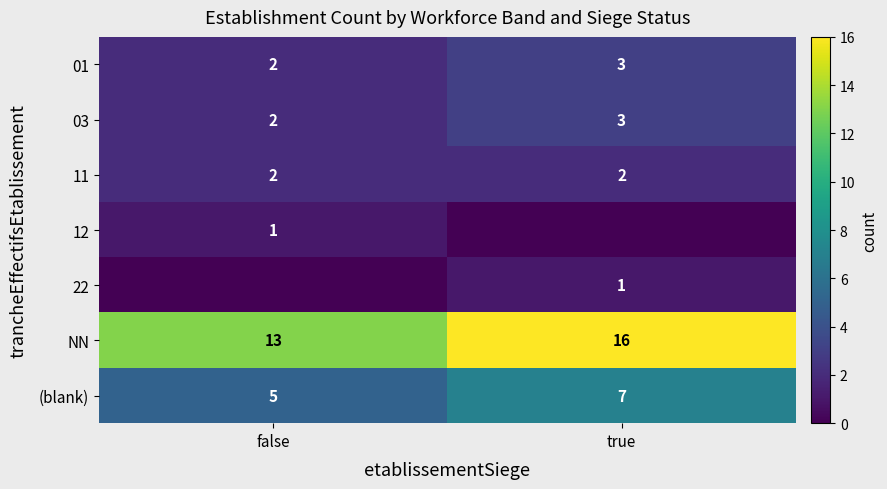

At which category is the sum across all series the highest?

true